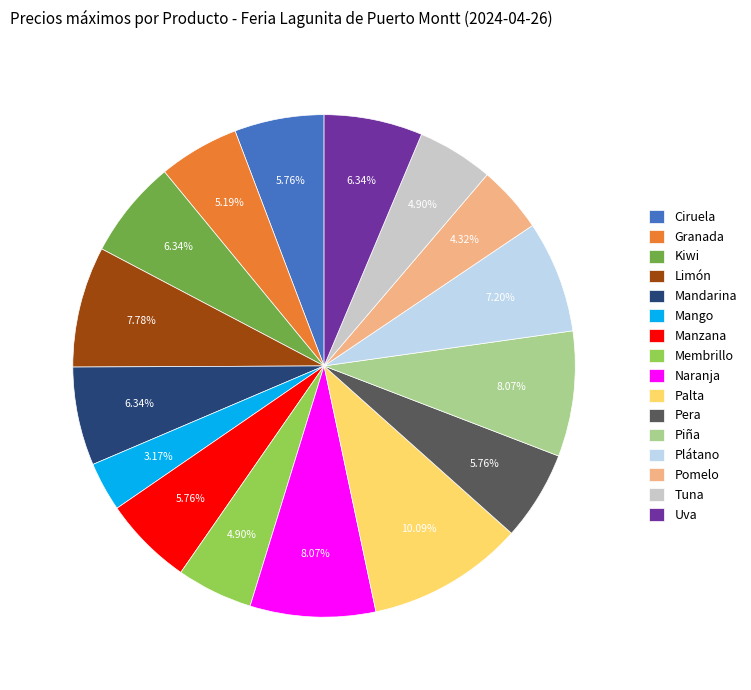

How many segments does this pie chart have?

16